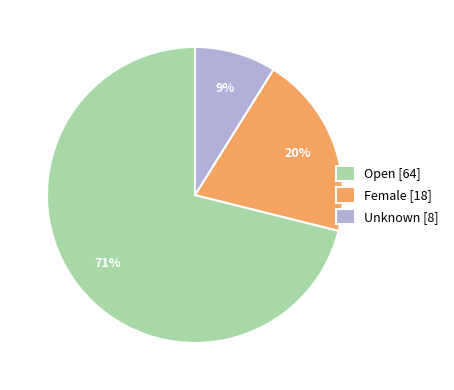

Does Open represent more than half of the total?

Yes